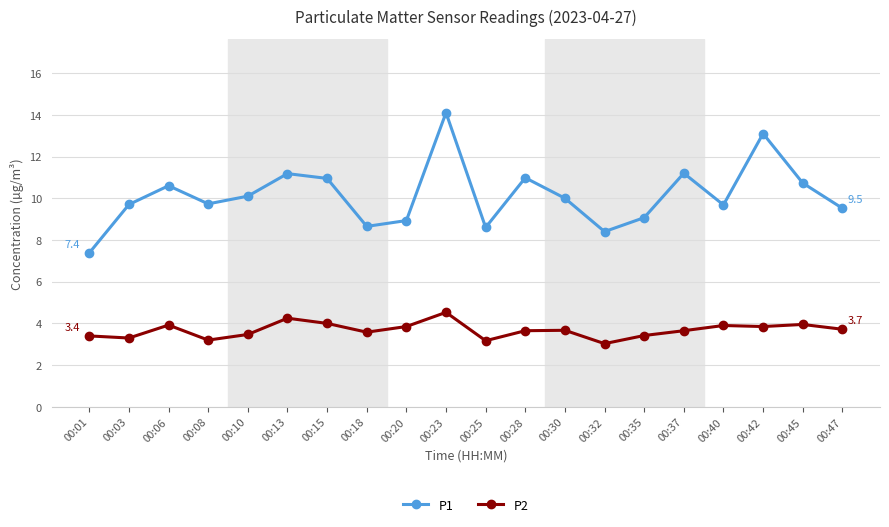

Rank the series by their average value, from lowest to highest.

P2, P1